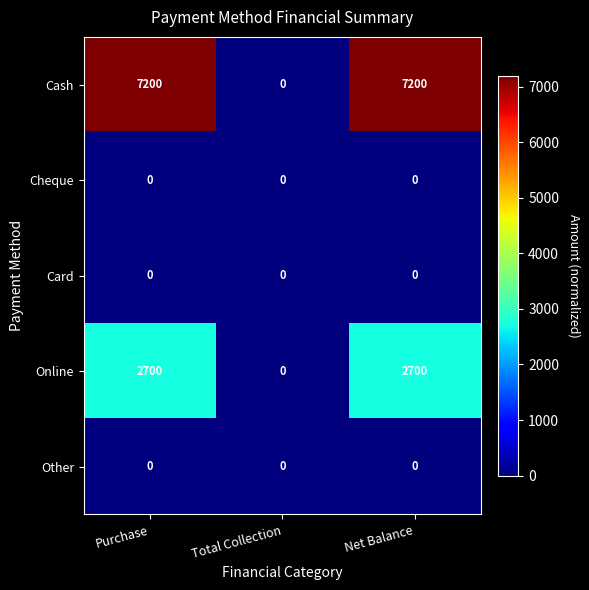

What is the total value across all series at Purchase?

9900